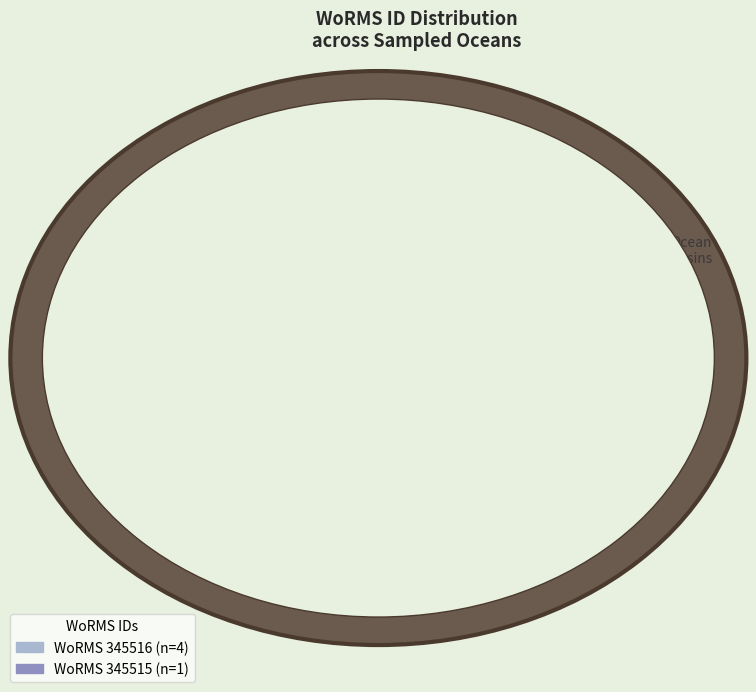

To the nearest percent, what is the average slice percentage?

50%